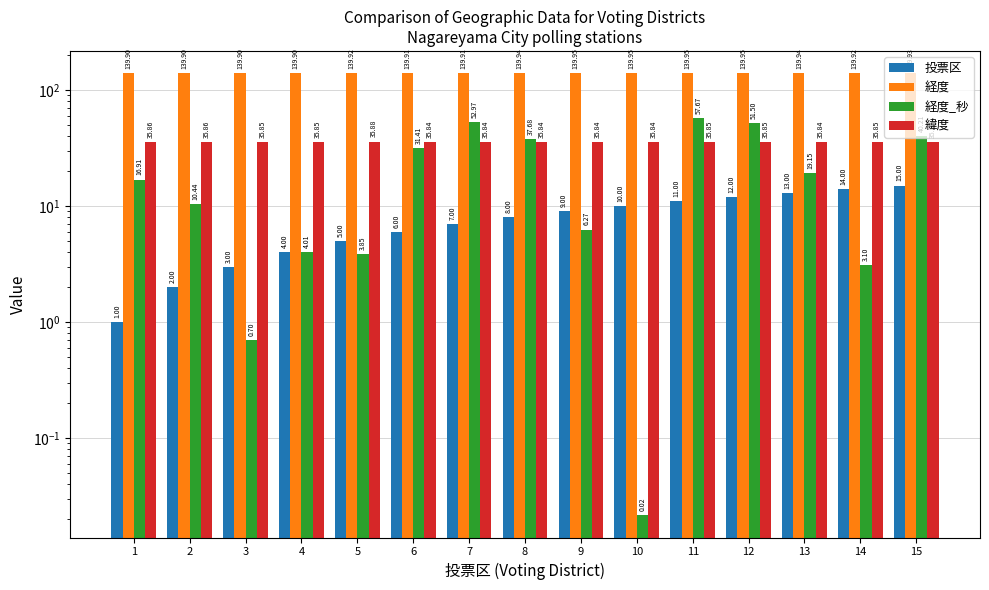

What is the maximum value shown in the chart?

140.0